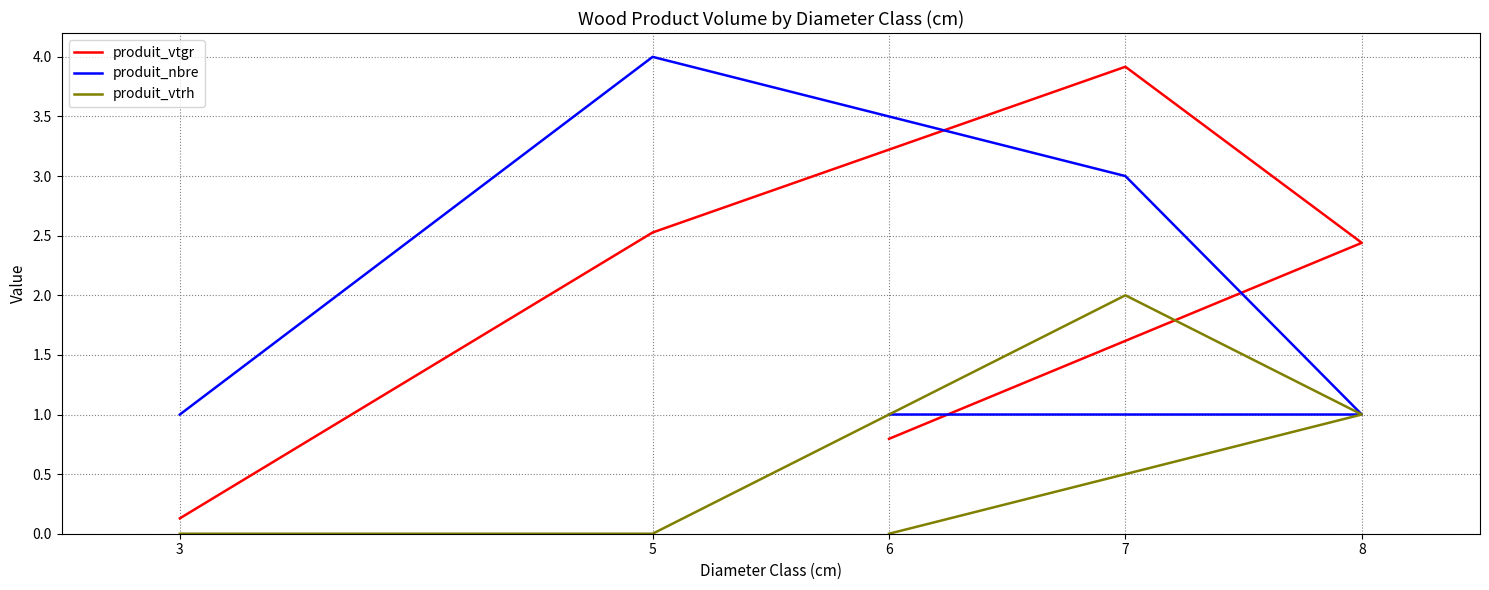

Does the chart have visible grid lines?

Yes